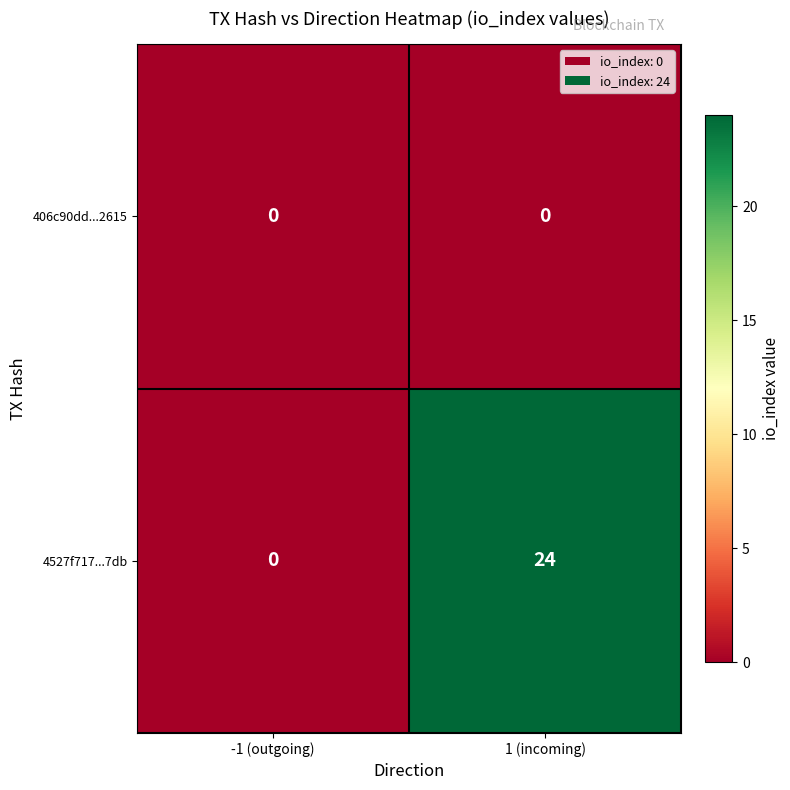

Rank the categories by 4527f717...7db value from lowest to highest.

-1 (outgoing), 1 (incoming)